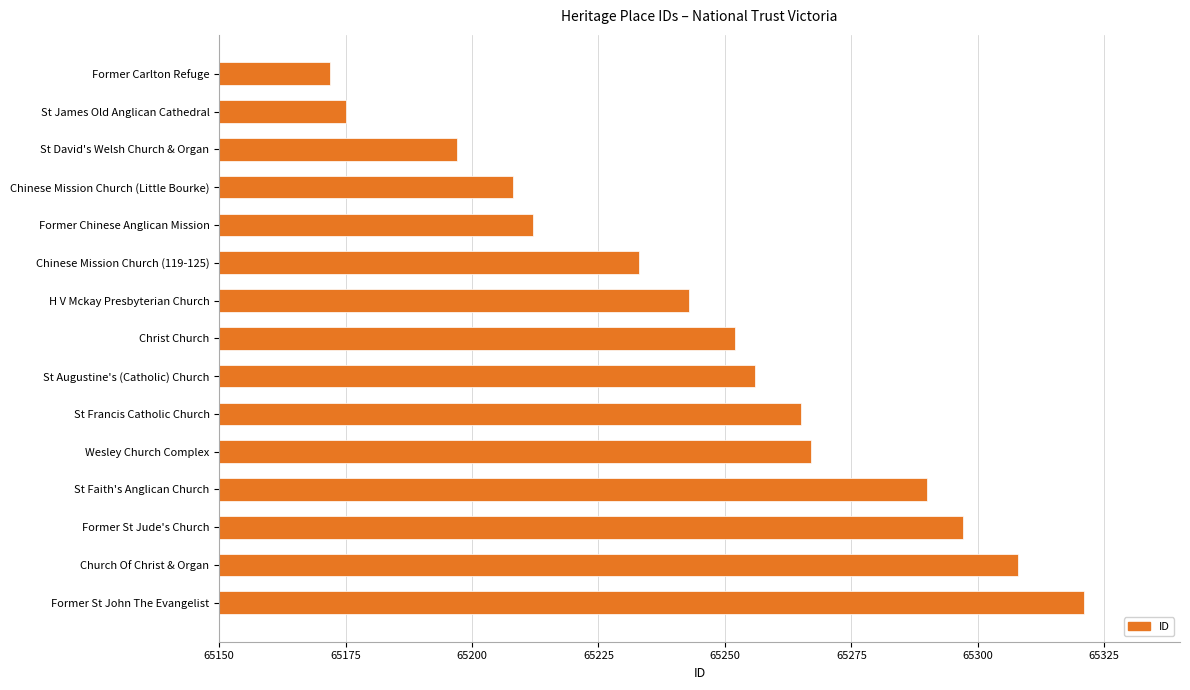

What is the value of the 15th bar from the top?

65321